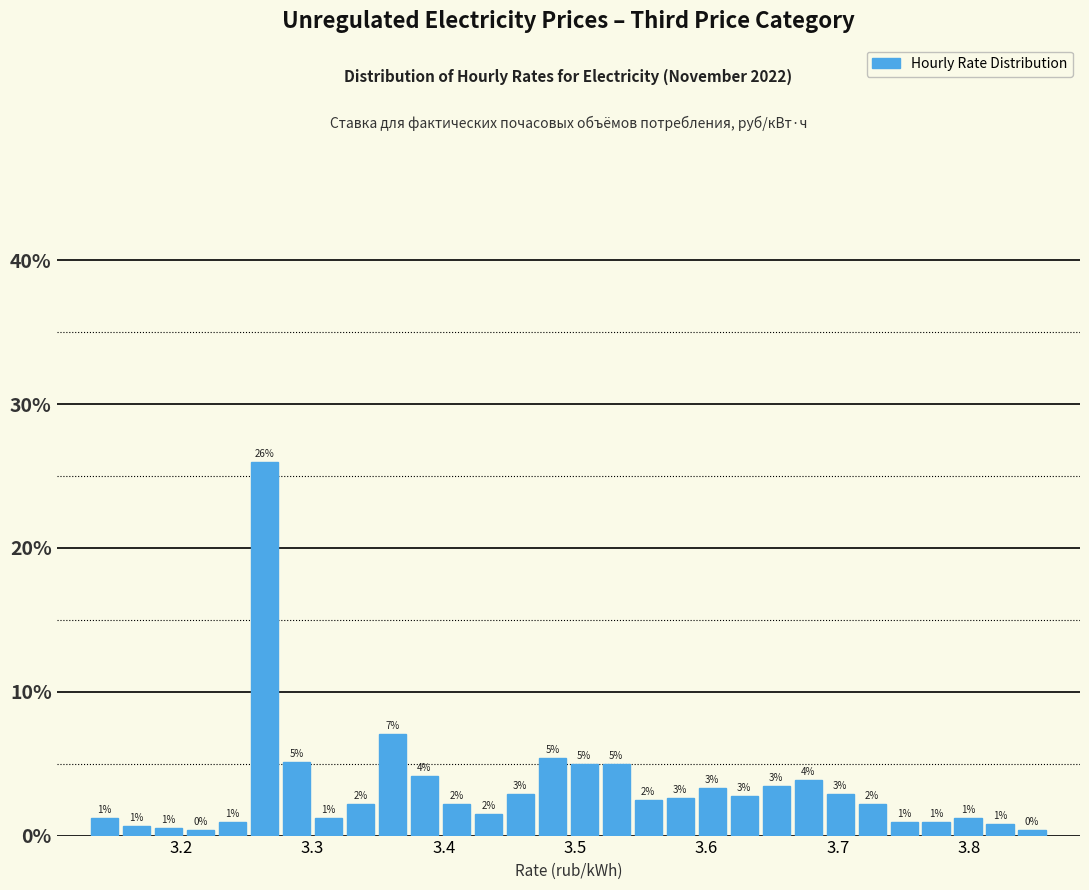

Around what value on the x-axis is the tallest bar? Give the approximate position of its centre, as read against the axis.

3.26